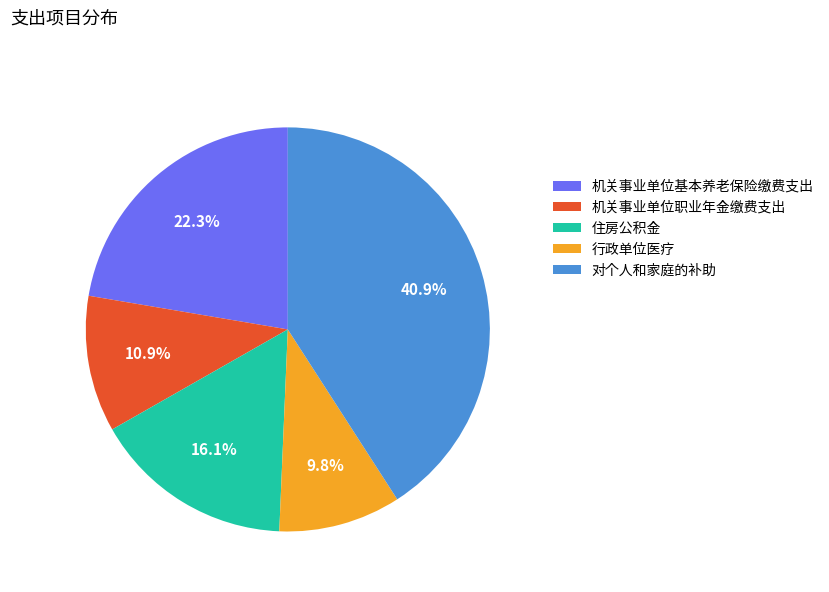

Is there a majority slice in this chart?

No